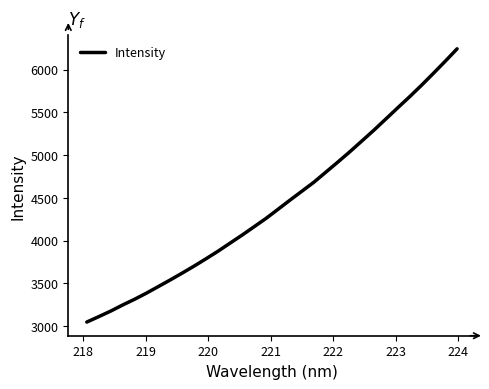

True or false: there are more than 0 points higher than both neighbors.

False